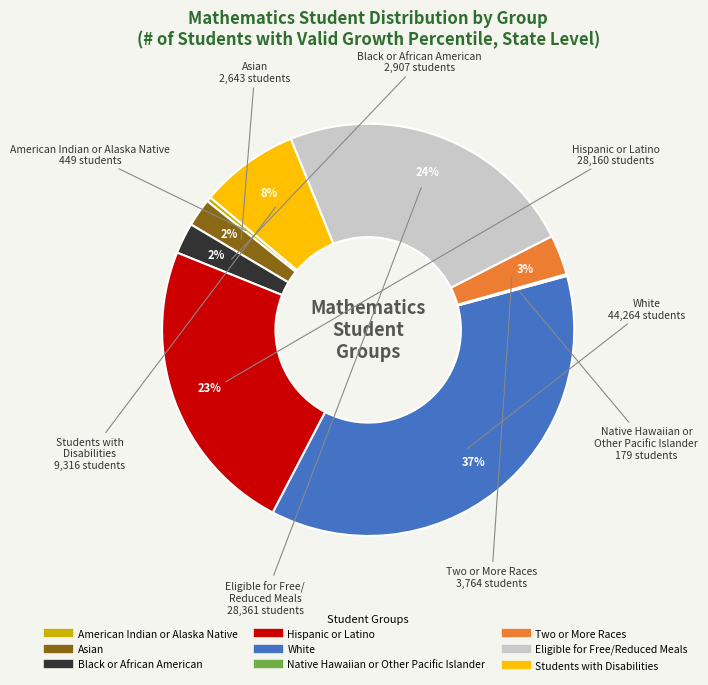

What is the ratio of the value at Eligible for Free/Reduced Meals to the value at Students with Disabilities?

3.0